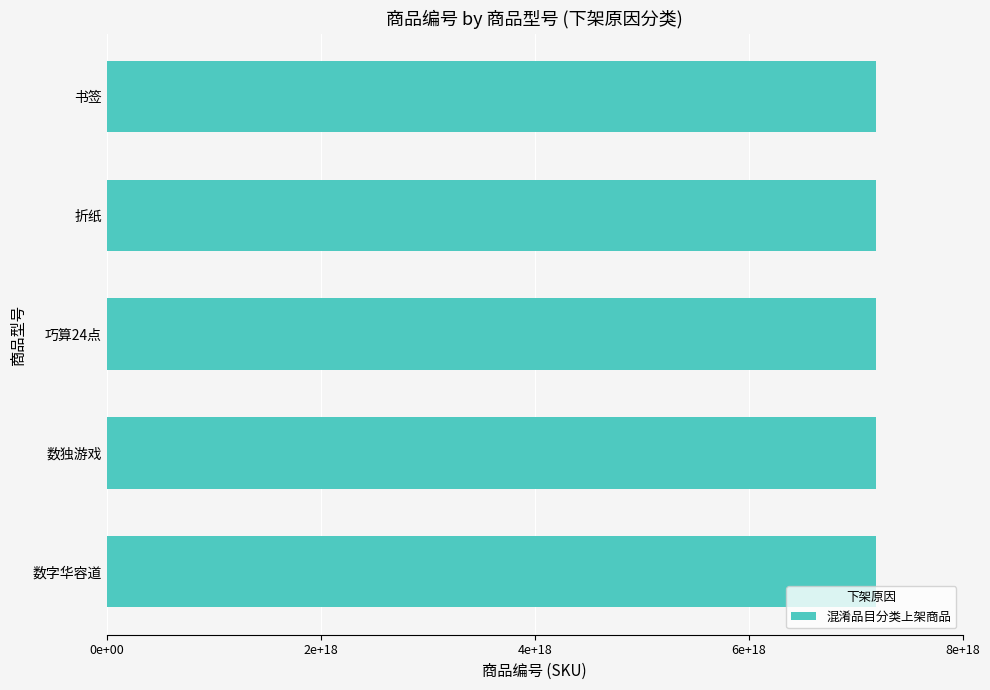

What is the smallest value displayed?

7190796536777998336